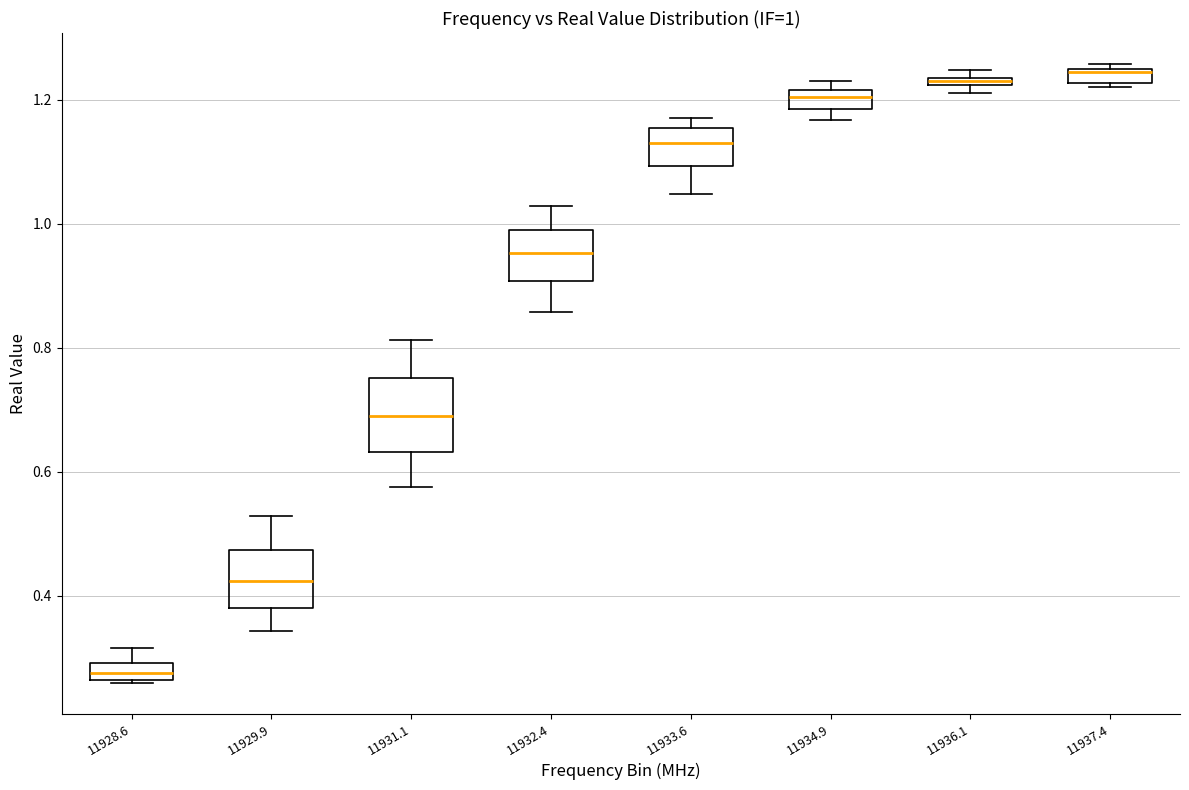

Comparing the boxes themselves (not the whiskers), which one is the tallest?

11931.1